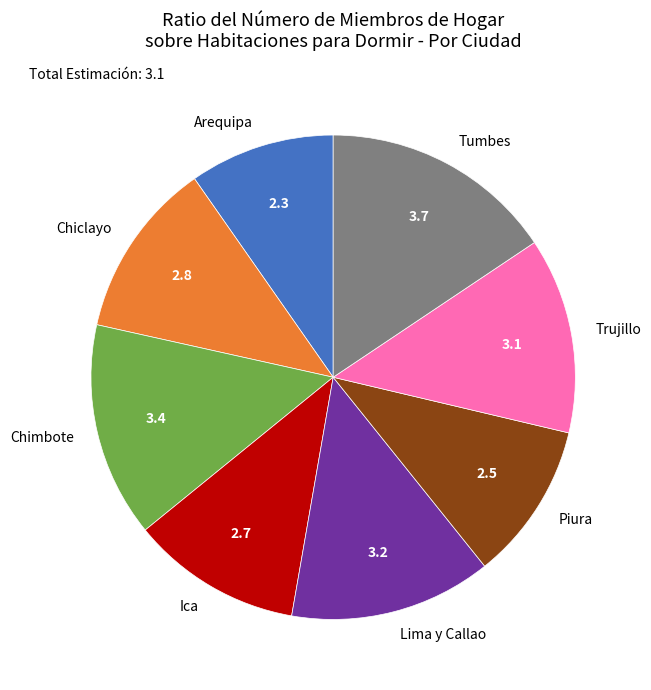

Which has a higher value, Piura or Arequipa?

Piura